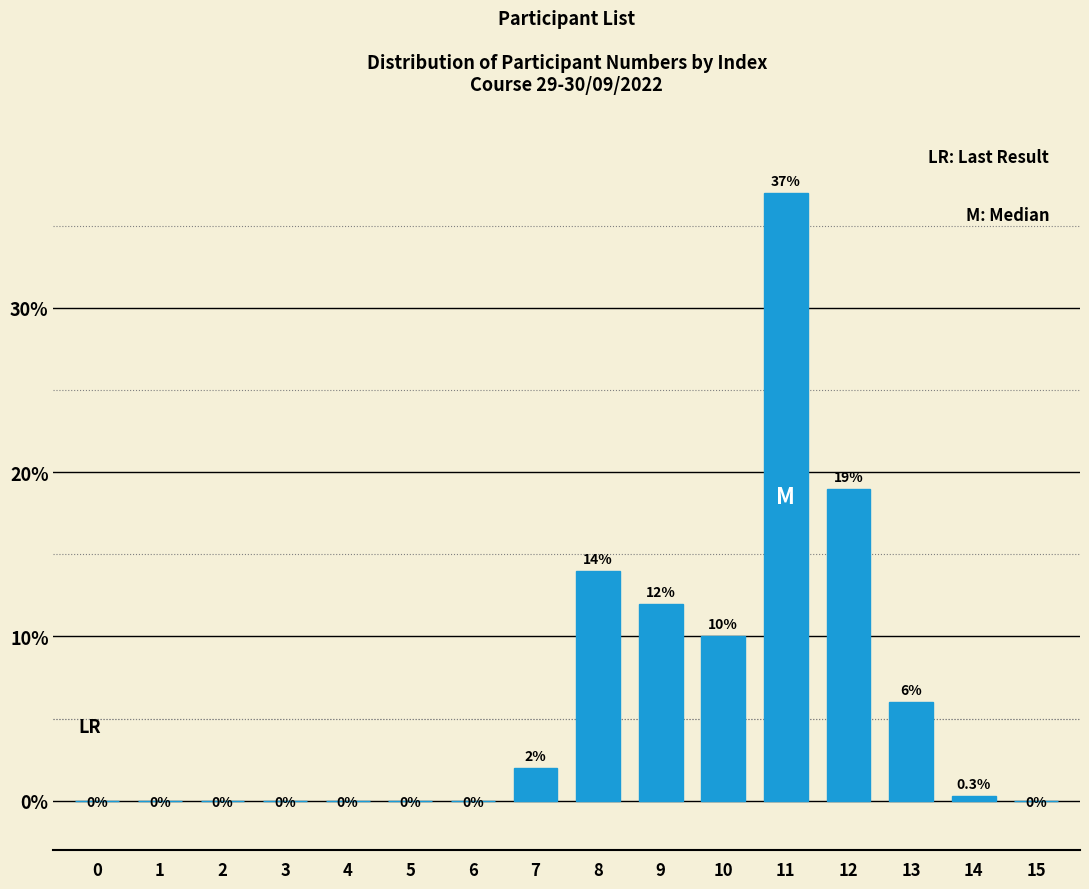

Reading right to left, what are all the values shown in this chart?

15=0.0	14=0.3	13=6.0	12=19.0	11=37.0	10=10.0	9=12.0	8=14.0	7=2.0	6=0.0	5=0.0	4=0.0	3=0.0	2=0.0	1=0.0	0=0.0